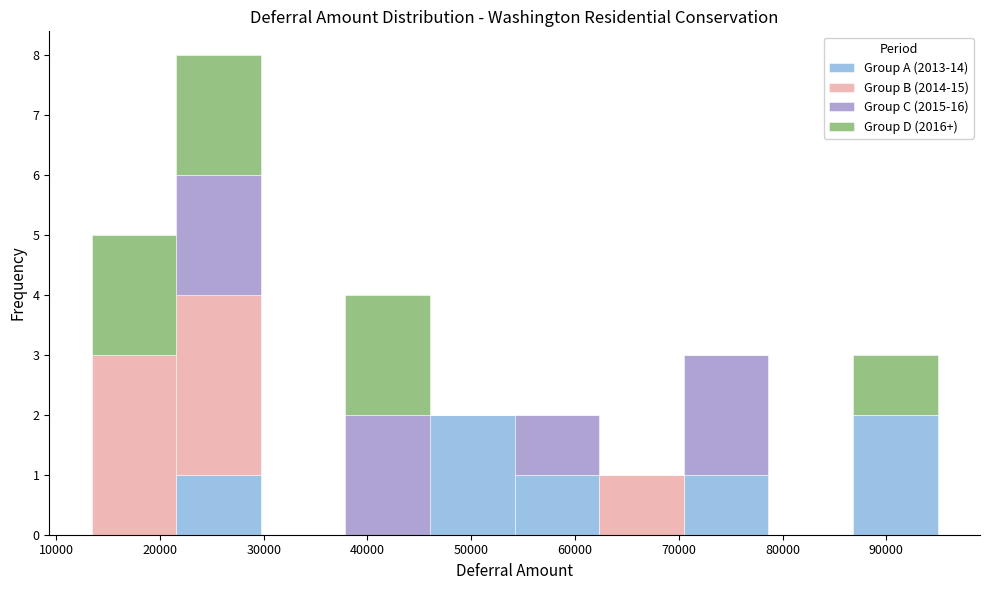

What is the total height of the stacked bar covering 38000 to 46000 on the x-axis? Neither the bar edges nor the heights are printed on the chart, so give them approximately, as read against the axes.

4